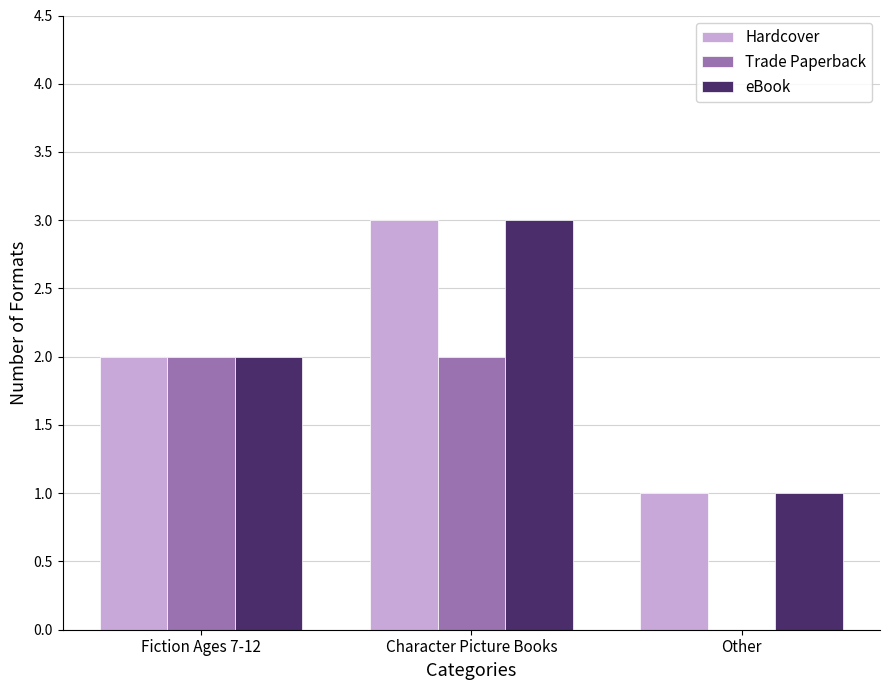

Is it true that Hardcover equals 1 at Other?

True